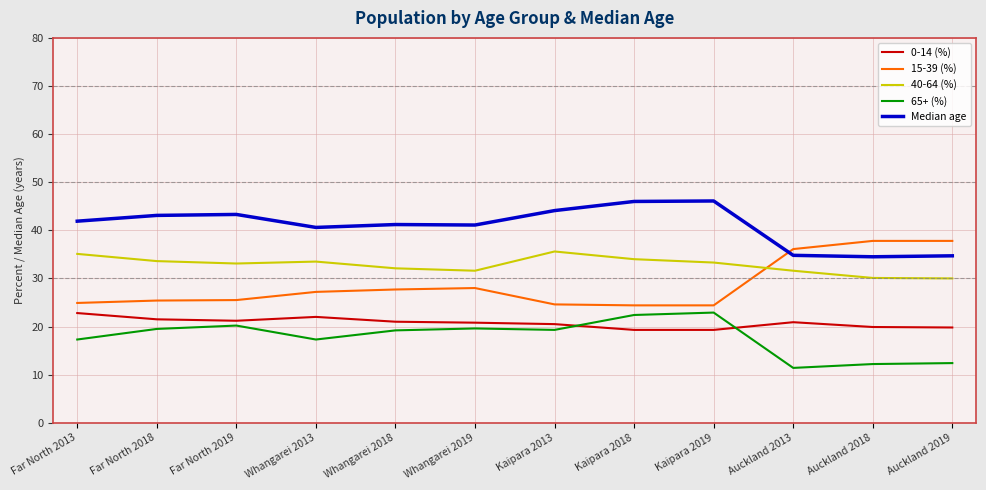

At which category does the chart reach its minimum across all series?

Auckland 2013